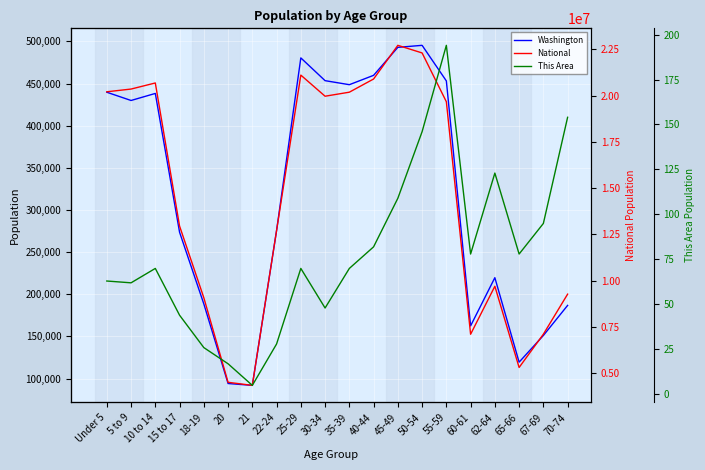

Between 20 and 35-39, which series saw the biggest shift?

National